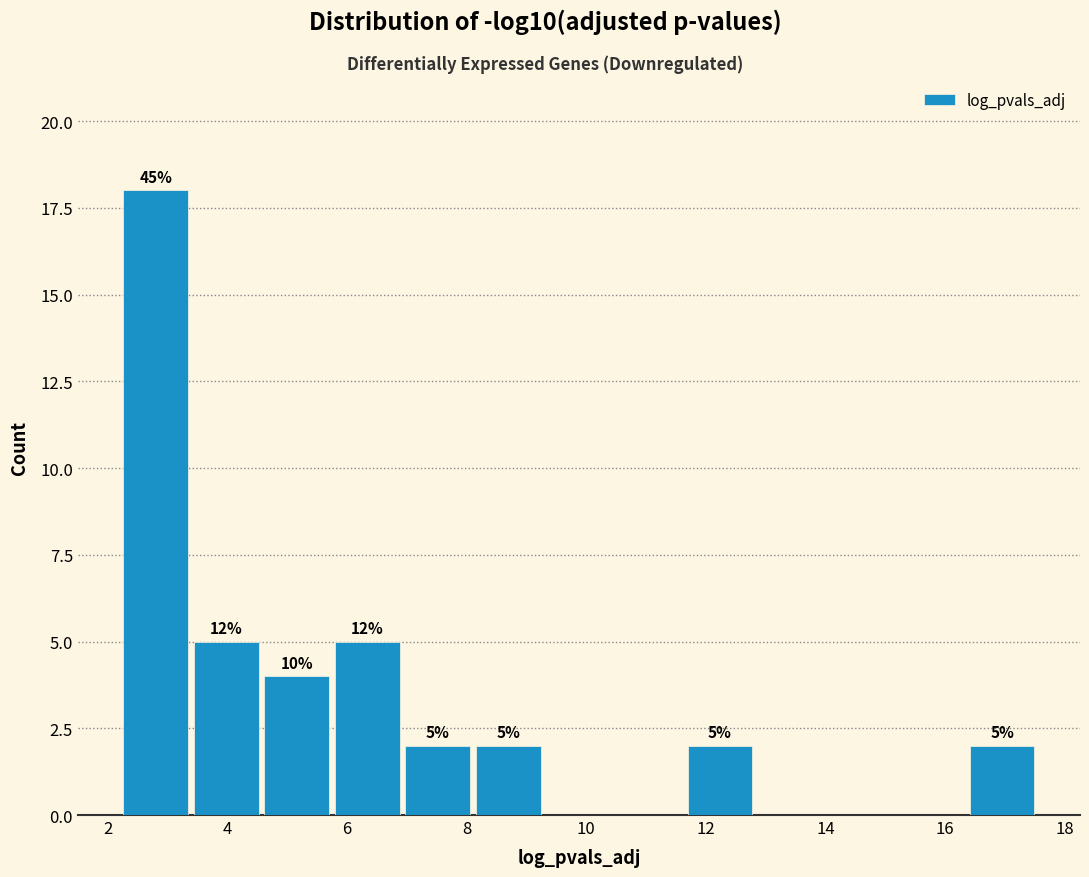

Which range on the x-axis has the tallest bar?

2.2 to 3.4